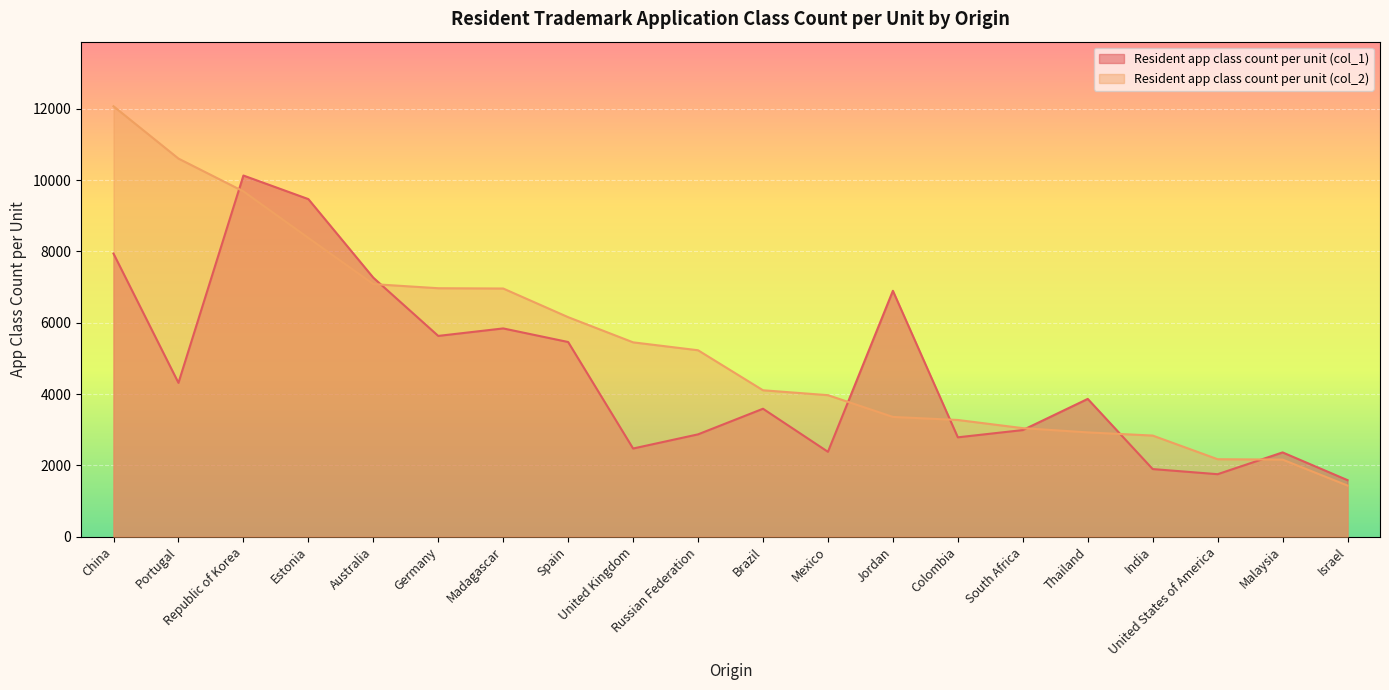

List the series in order of their peak value, highest first.

Resident app class count per unit (col_2), Resident app class count per unit (col_1)